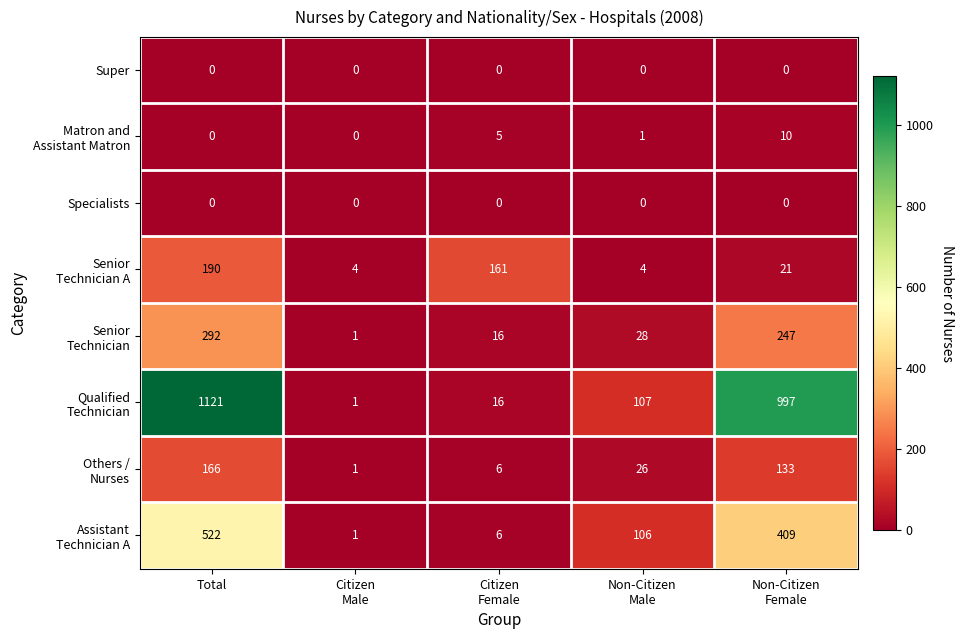

What is the greatest value displayed?

1121